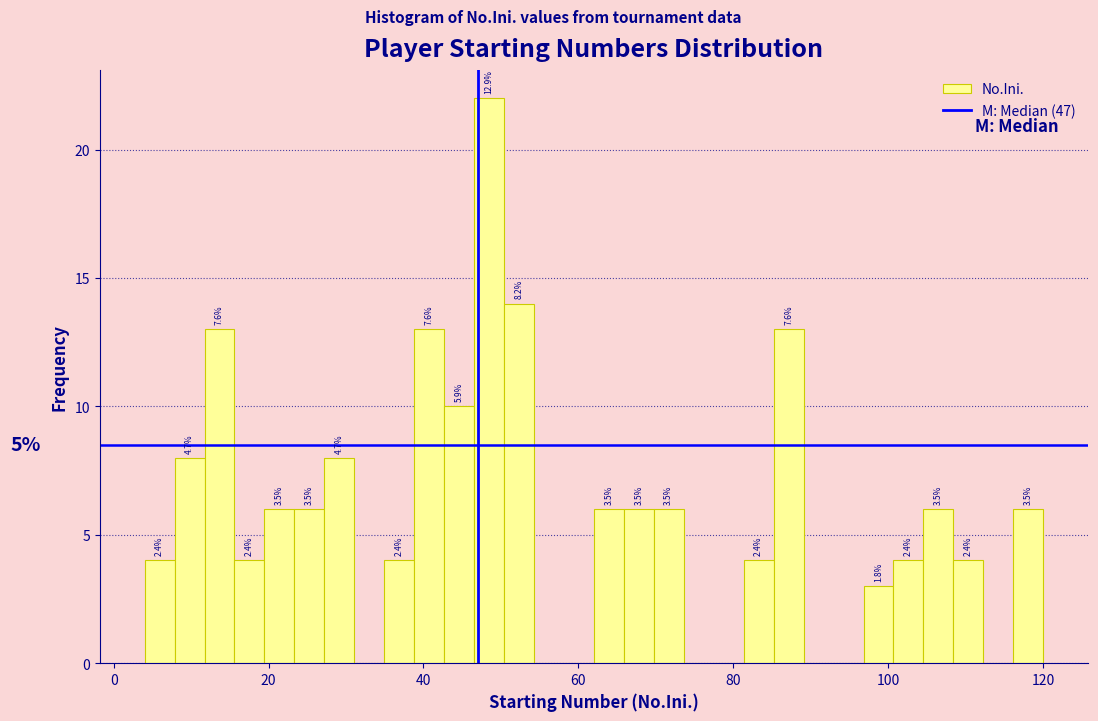

Around what value on the x-axis is the tallest bar? Give the approximate position of its centre, as read against the axis.

48